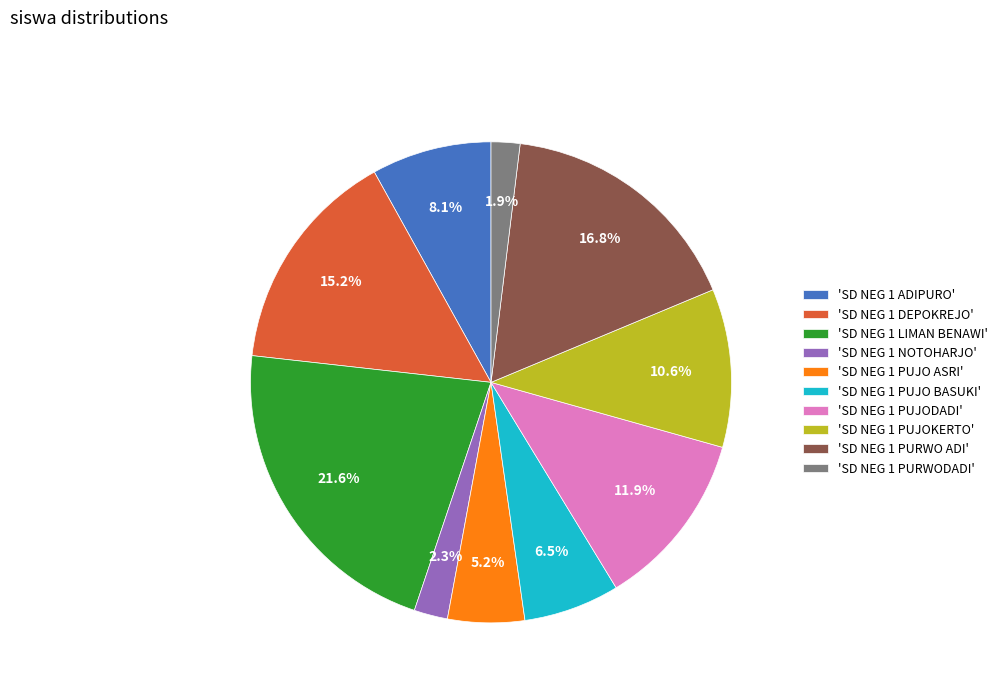

What is the largest slice in the pie chart?

'SD NEG 1 LIMAN BENAWI'